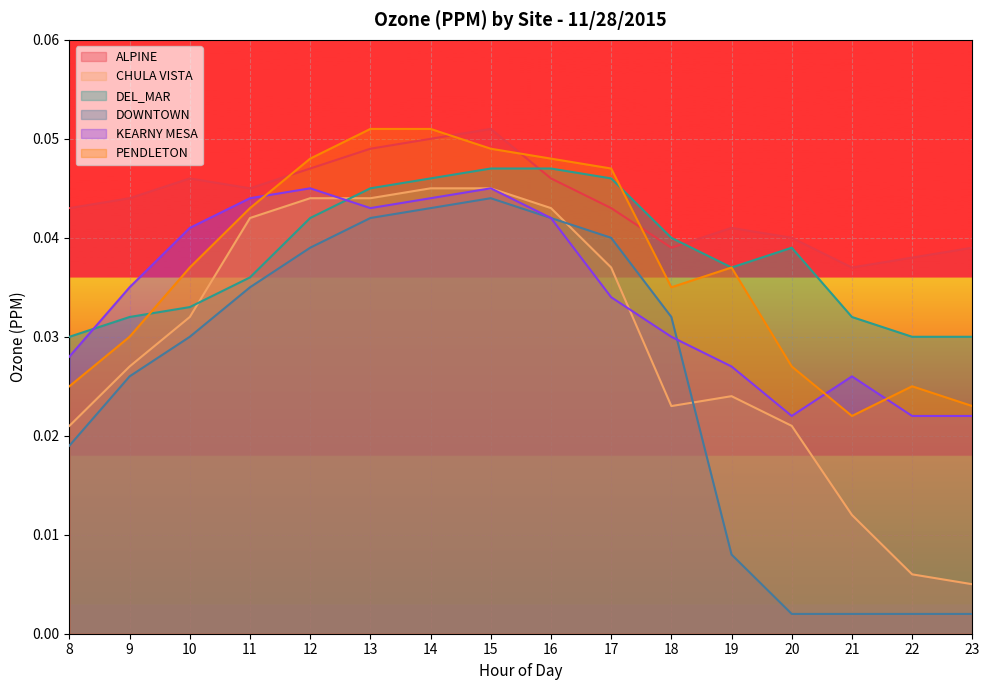

Is the value of DOWNTOWN at 16 greater than the value of DEL_MAR at 22?

Yes